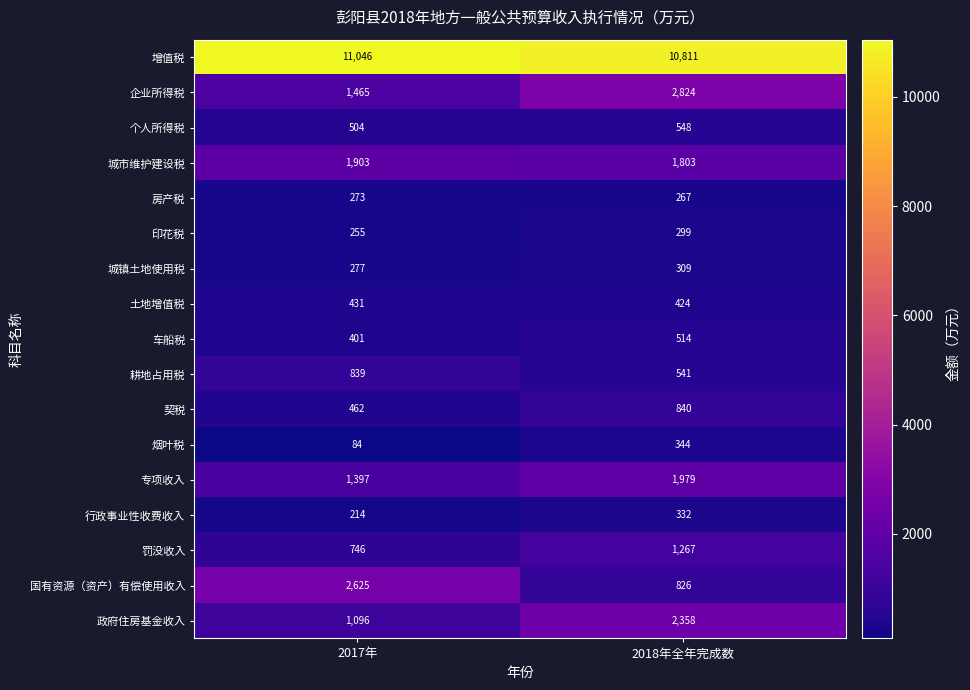

What is the maximum value shown in the chart?

11046